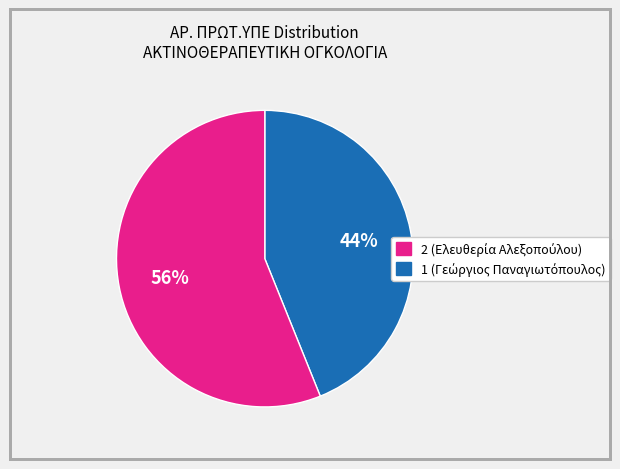

Is there a majority slice in this chart?

Yes